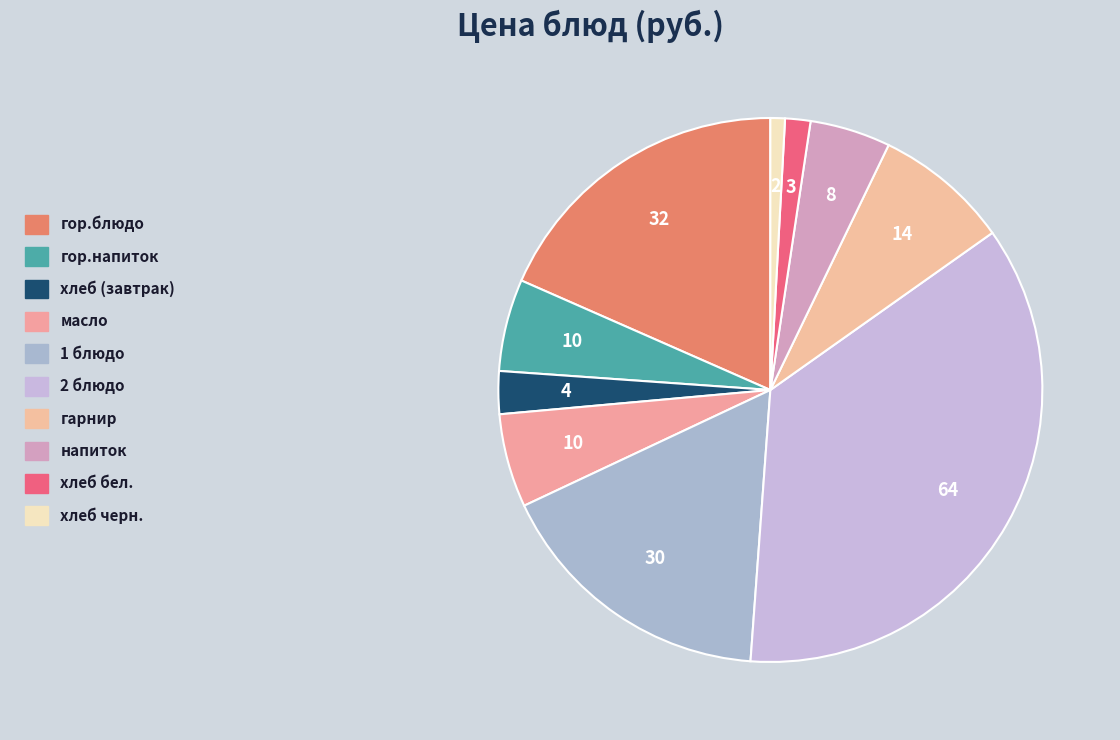

What percentage is the хлеб (завтрак) slice, to the nearest percent?

3%